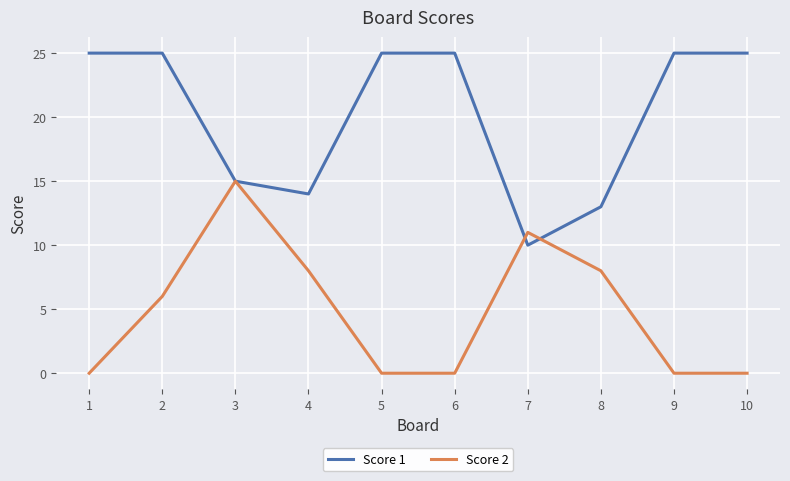

Which series changed the most between 3 and 5?

Score 2